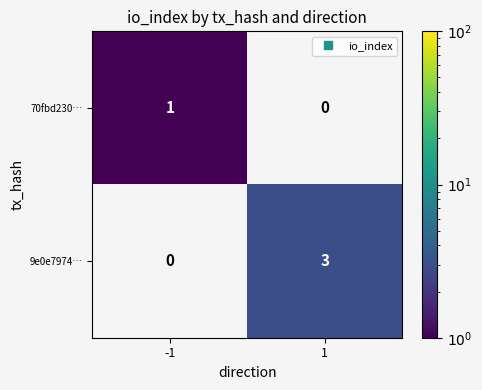

Rank the categories by 70fbd230… value from lowest to highest.

-1, 1